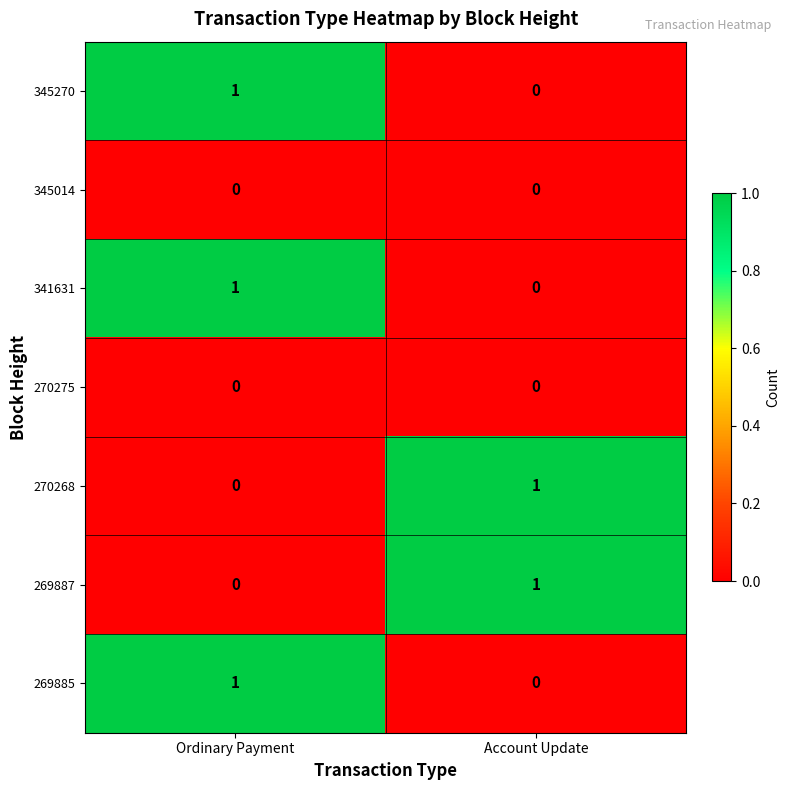

List the labels in order of 269885 value, largest first.

Ordinary Payment, Account Update